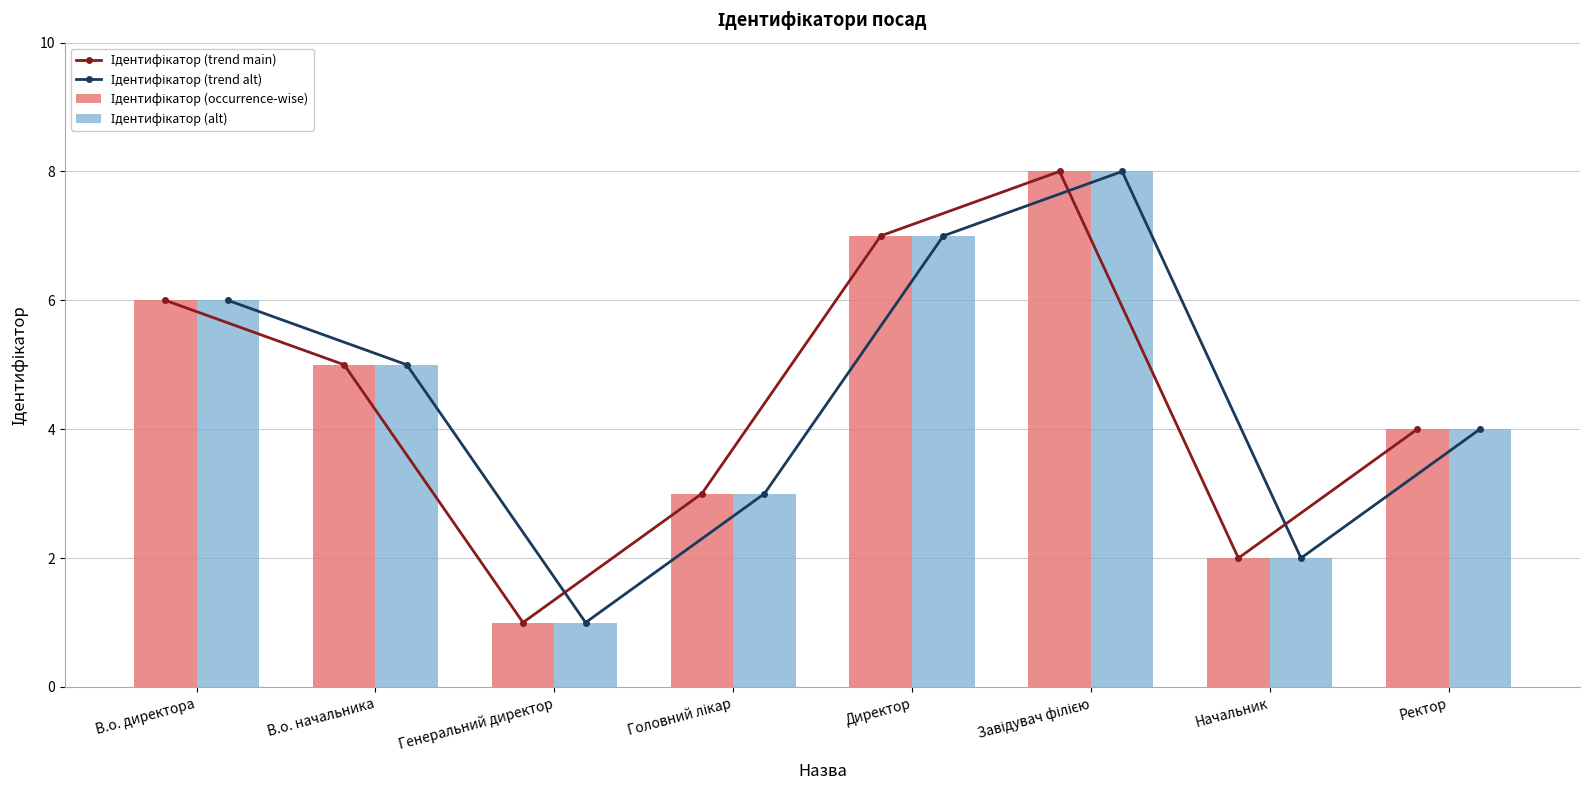

How many groups of bars are there?

8